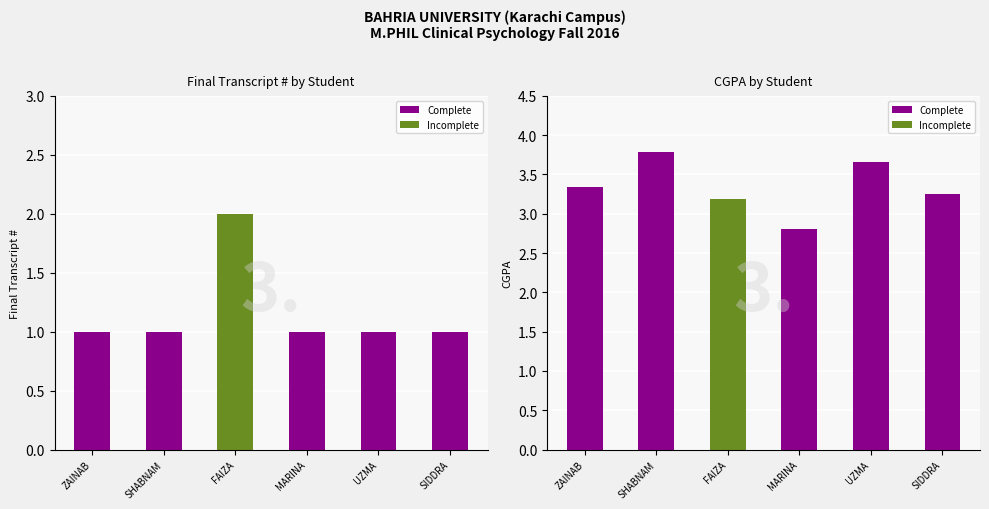

Is it true that the value at SHABNAM is 3.8?

True